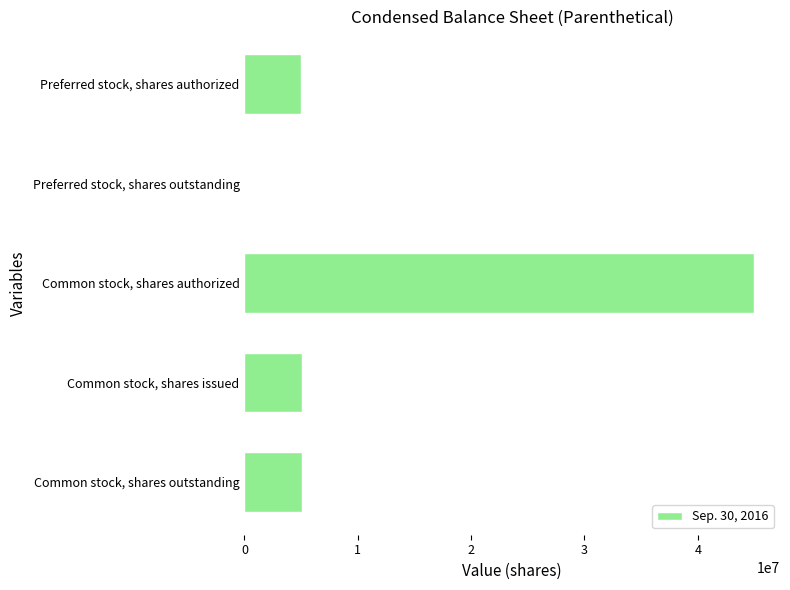

Which label corresponds to the largest value in the chart?

Common stock, shares authorized